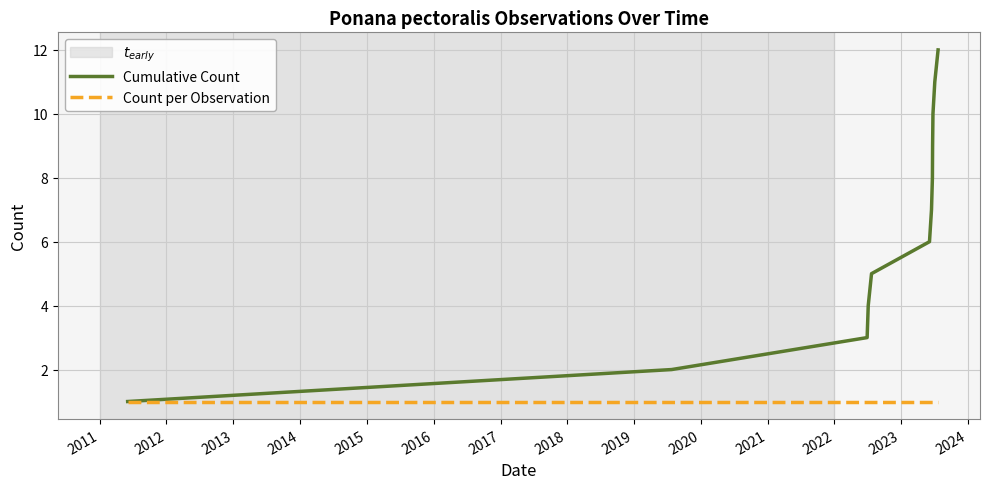

Which series has the widest spread of values?

Cumulative Count